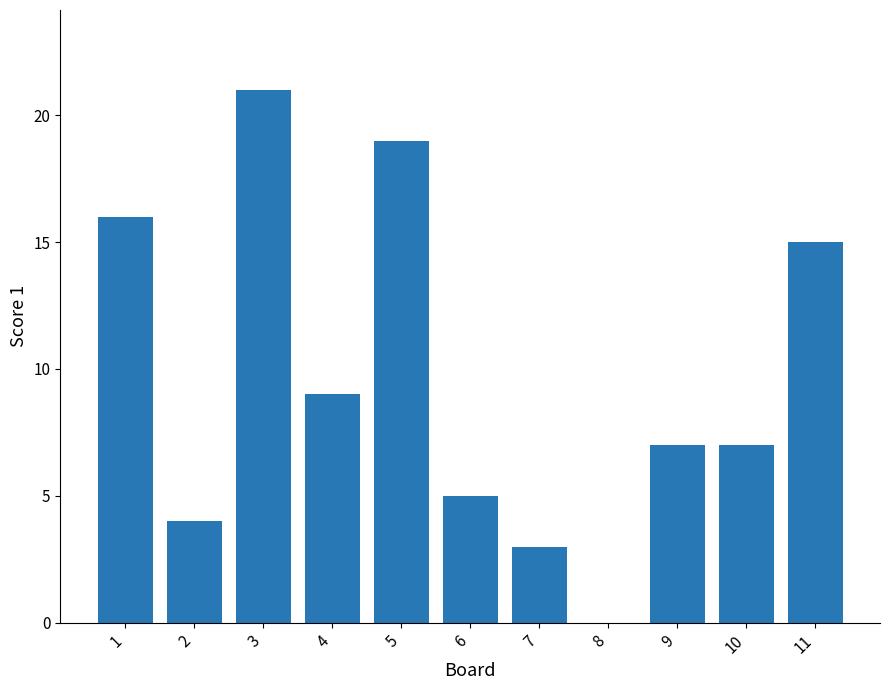

What is the ratio of the value at 5 to the value at 7?

6.3